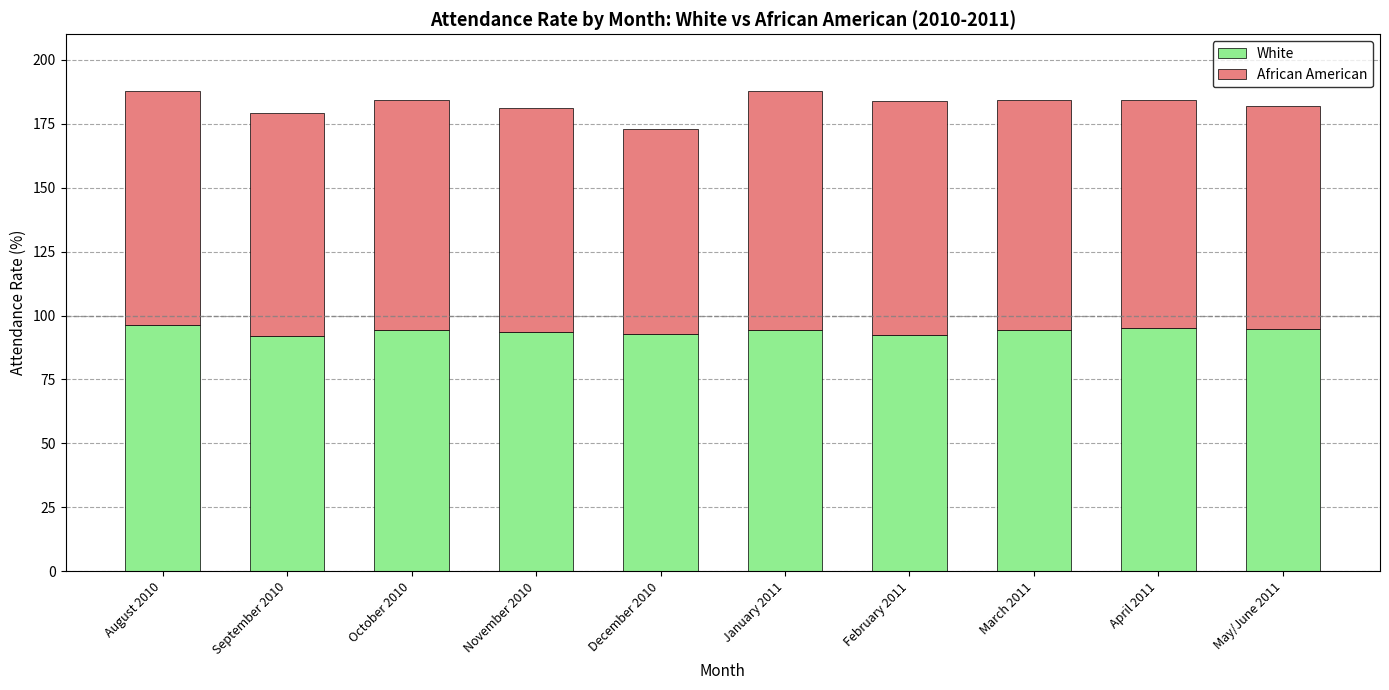

What is the sum of the White values at February 2011 and January 2011?

186.7